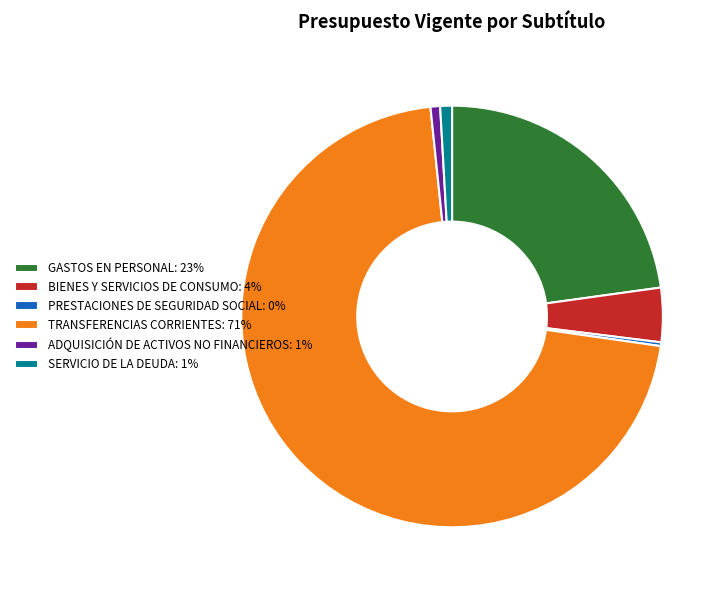

True or false: ADQUISICIÓN DE ACTIVOS NO FINANCIEROS accounts for 6% of the total.

False